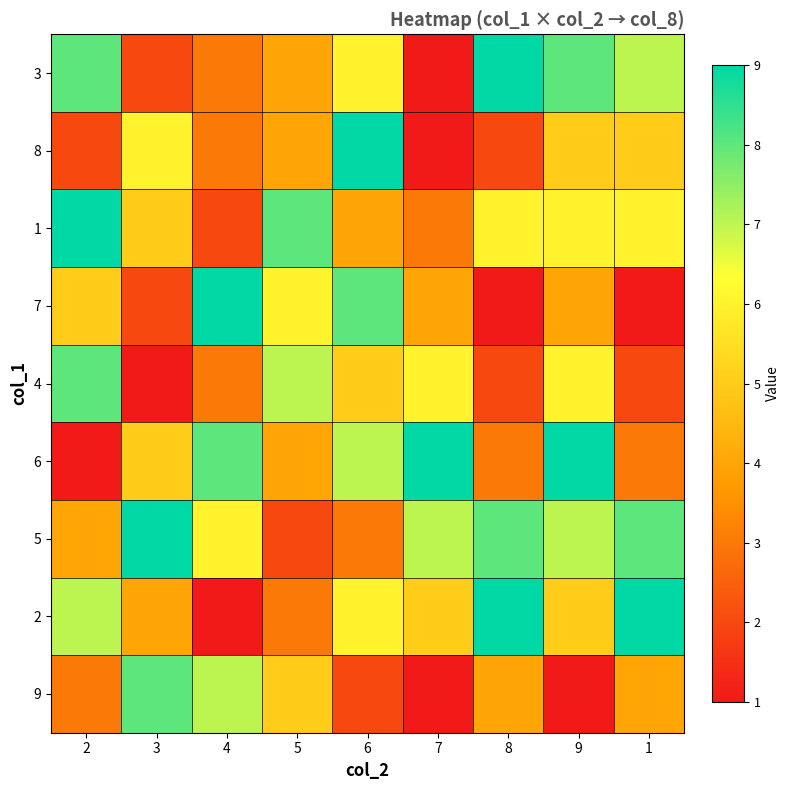

What is the total value across all series at 2?

47